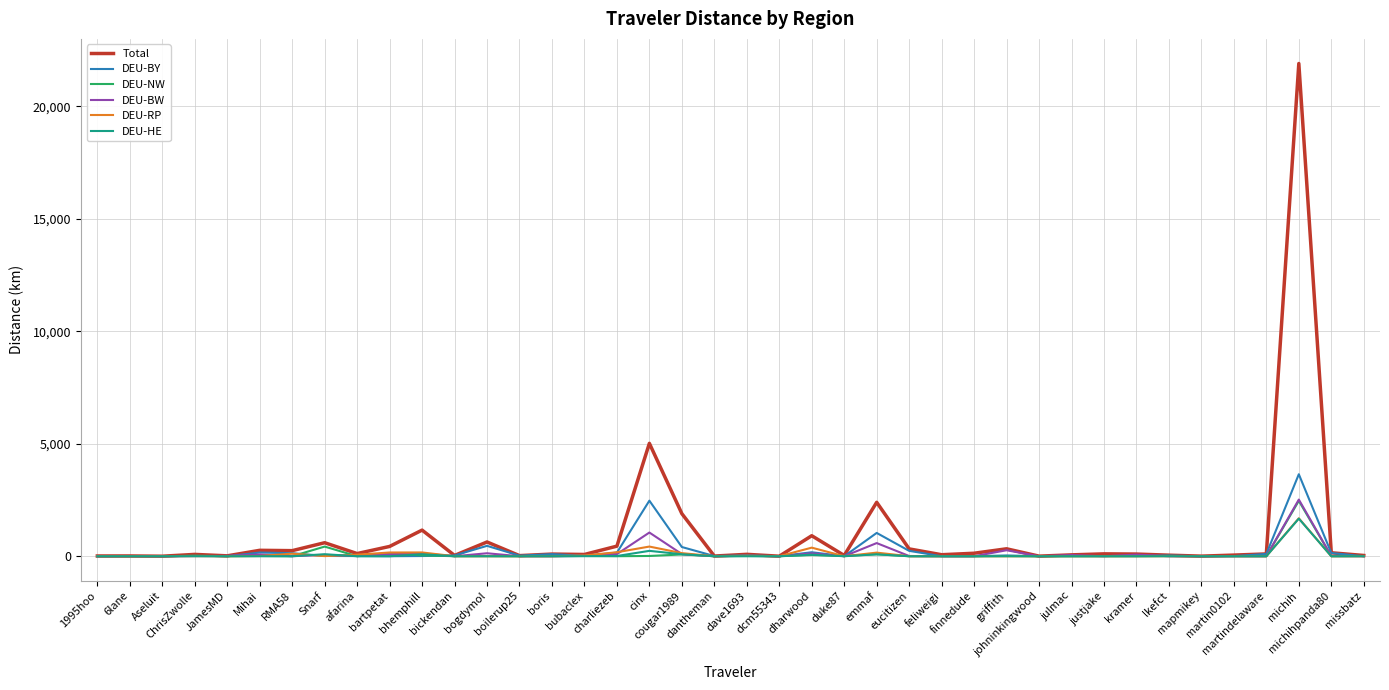

Which series has the largest total across all categories?

Total